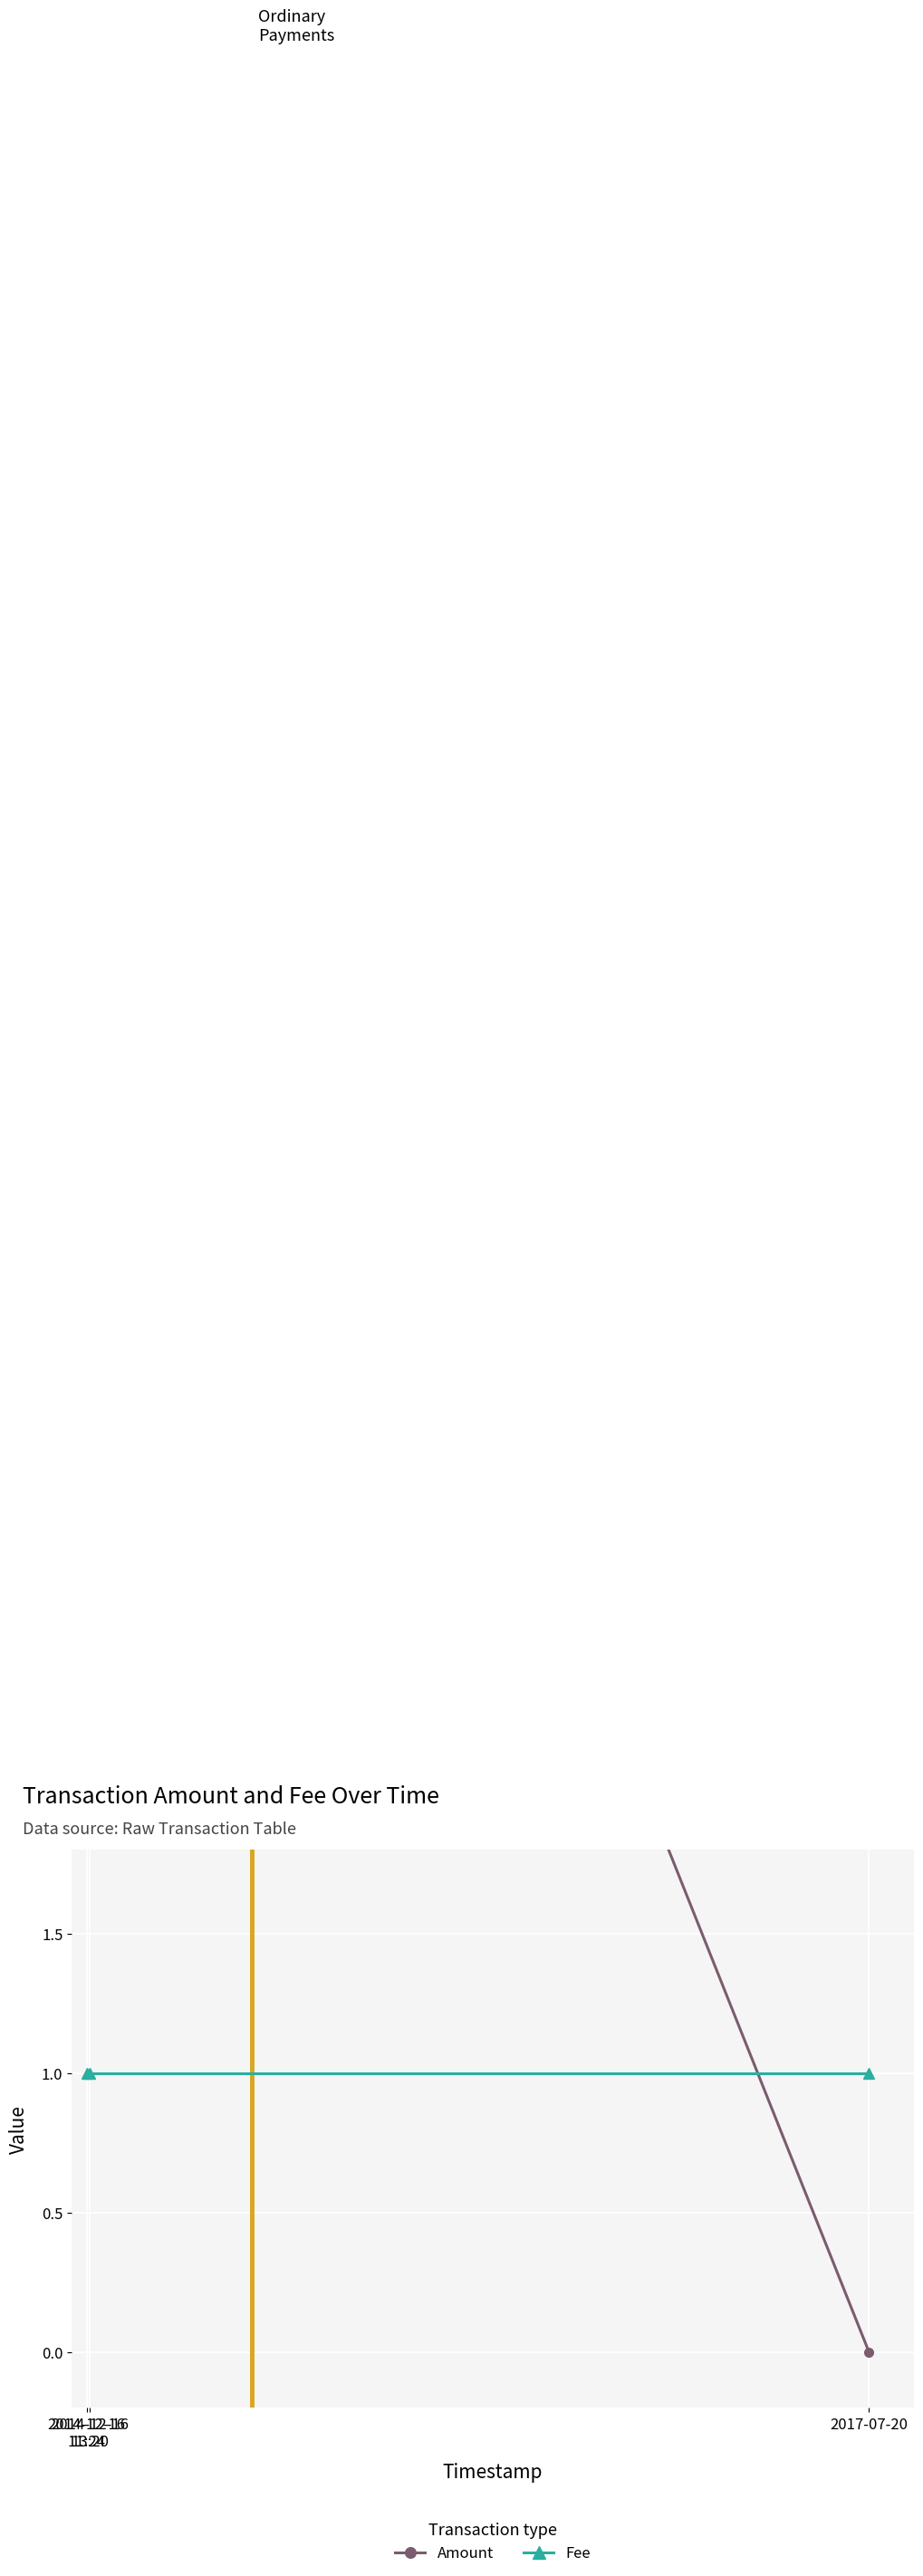

What is the label of the 3rd point from the right?

2017-07-20